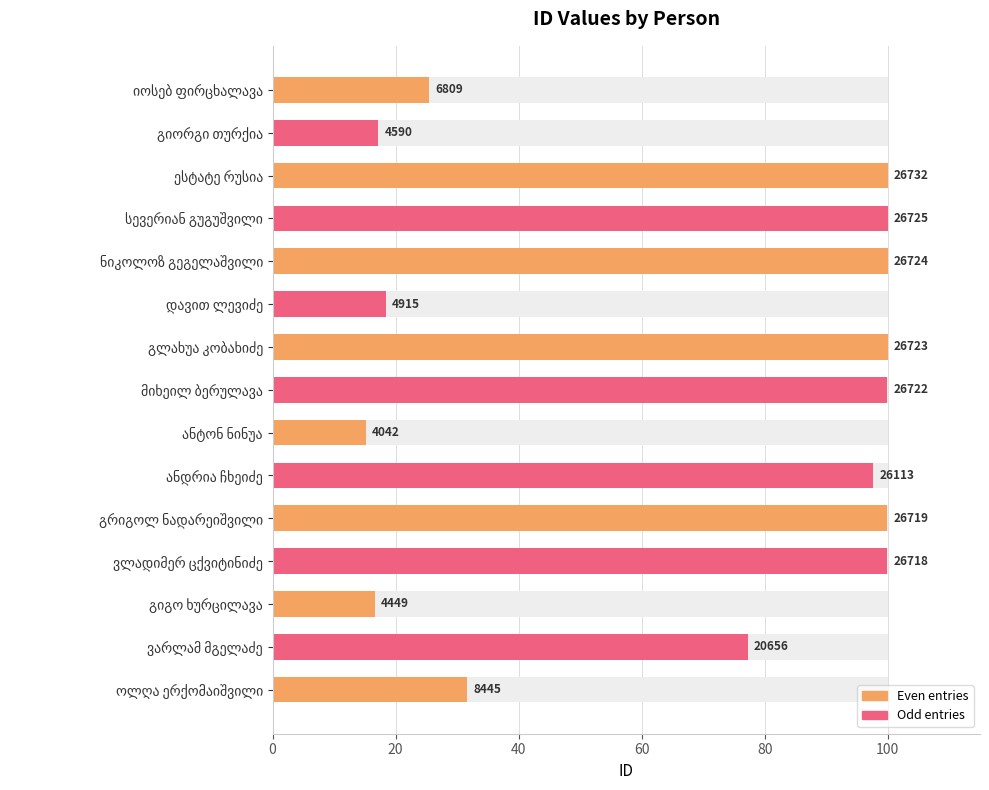

Are the bars horizontal?

Yes